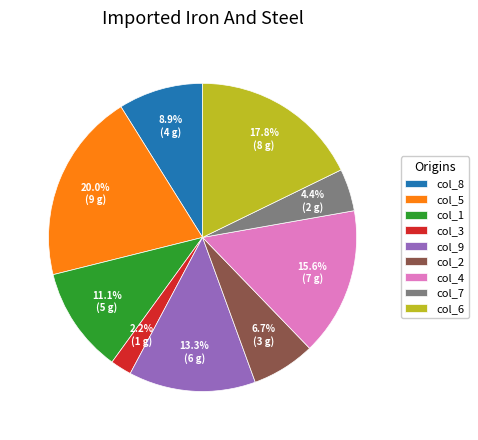

How many segments does this pie chart have?

9